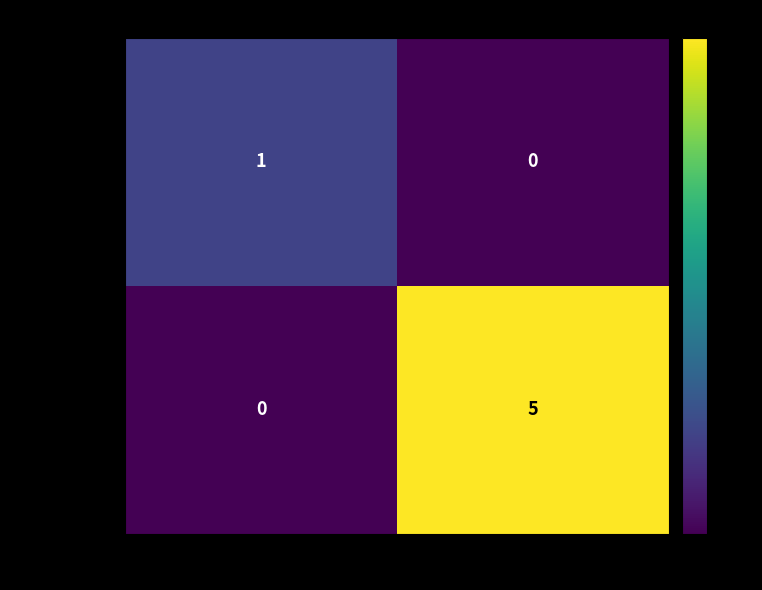

What is the difference between the maximum and minimum values in the 50d434391a… series?

5